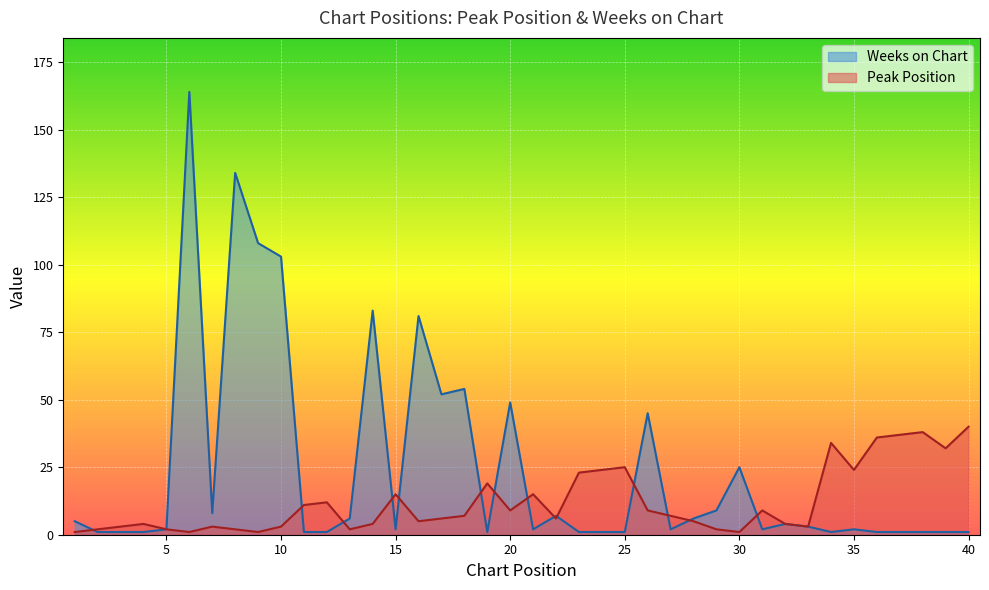

What is the sum of the Weeks on Chart values at 32 and 9?

112